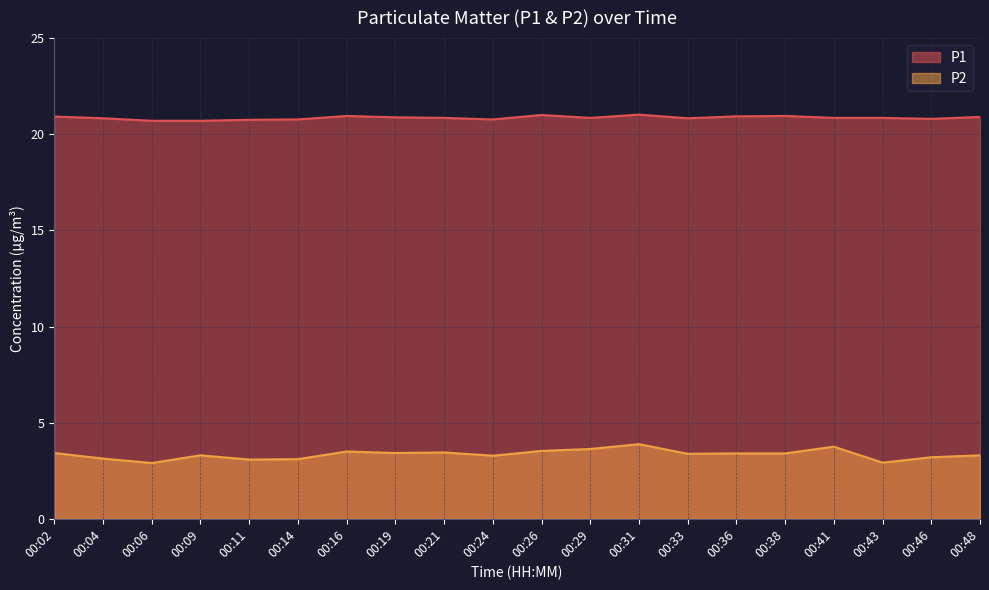

True or false: P1 has a value of 20.9 at 00:48.

True